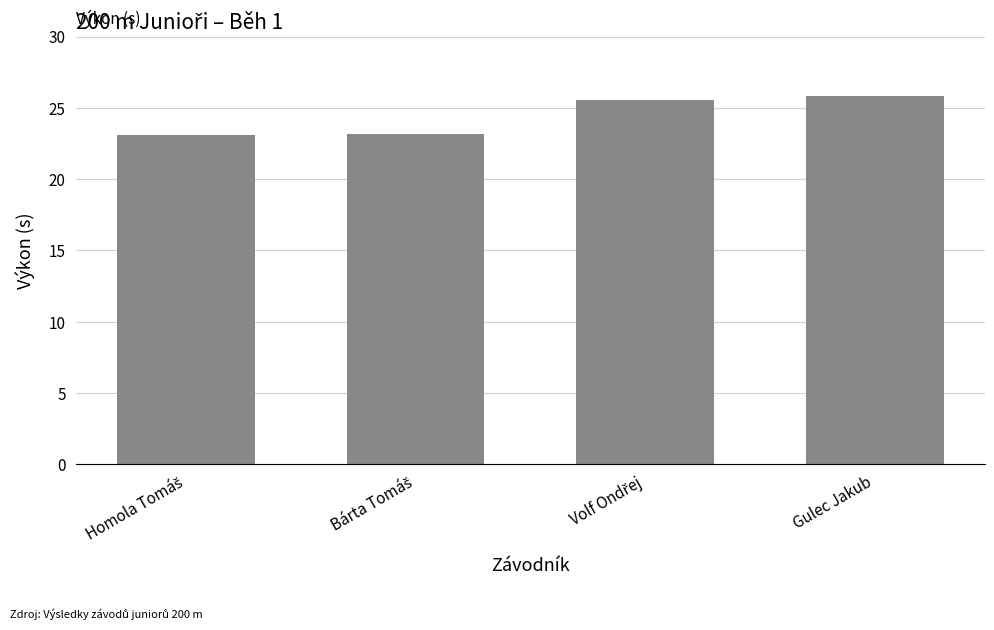

Is it true that the value at Gulec Jakub is 8.5?

False